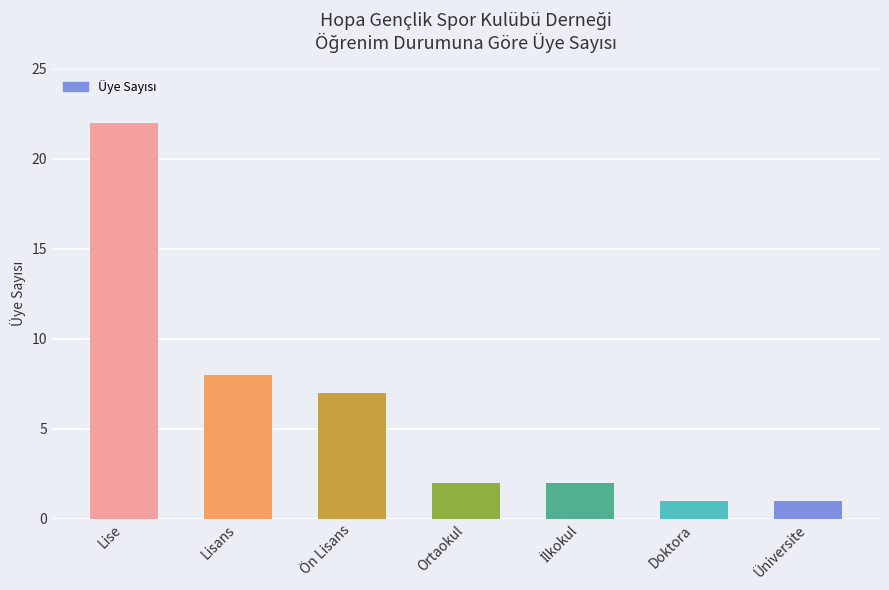

At which label is the value closest to 11?

Lisans